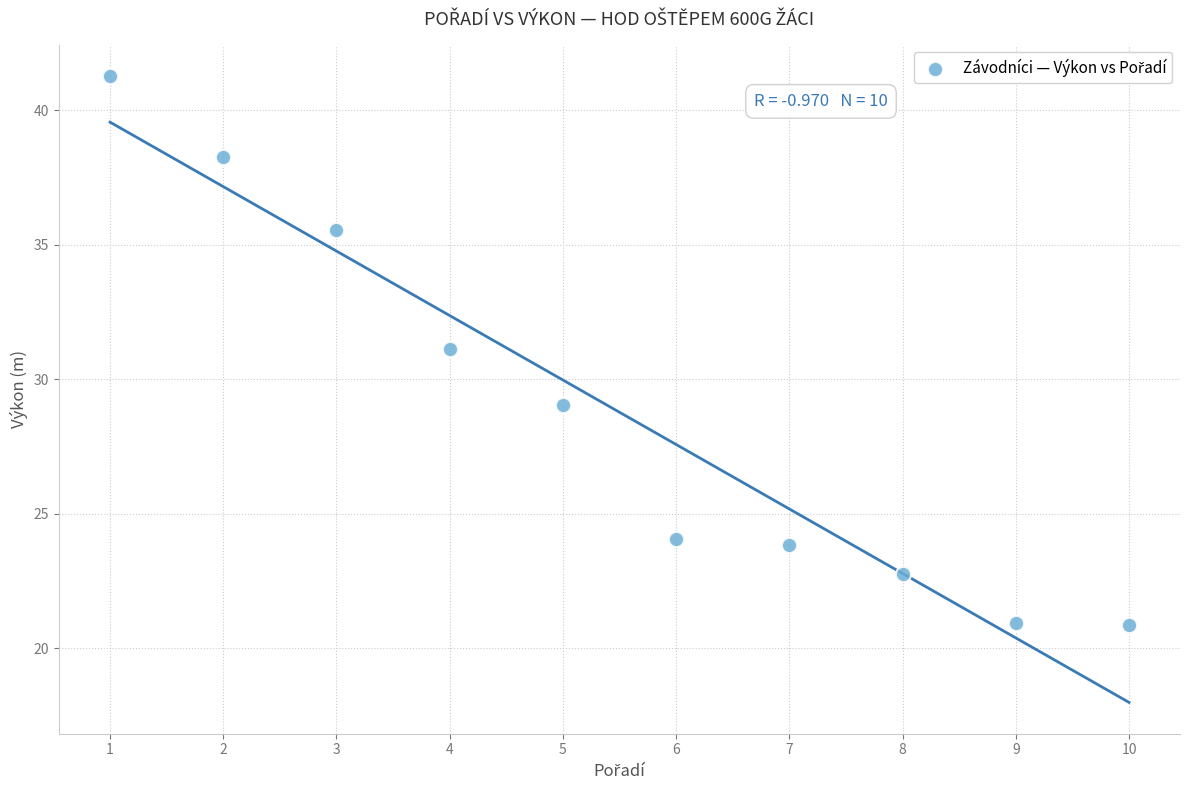

What is the range of Y values (max minus min)?

20.4